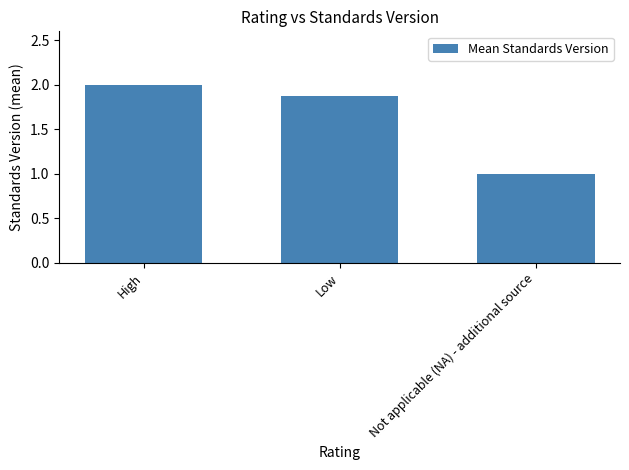

List the labels in order of value, smallest first.

Not applicable (NA) - additional source, Low, High